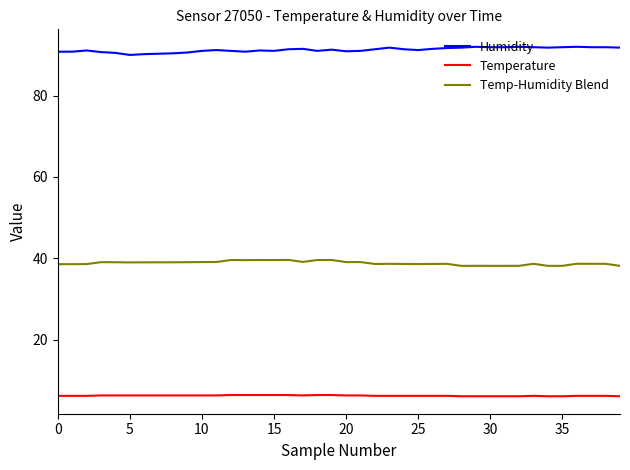

Does the chart display data point markers on the line(s)?

No